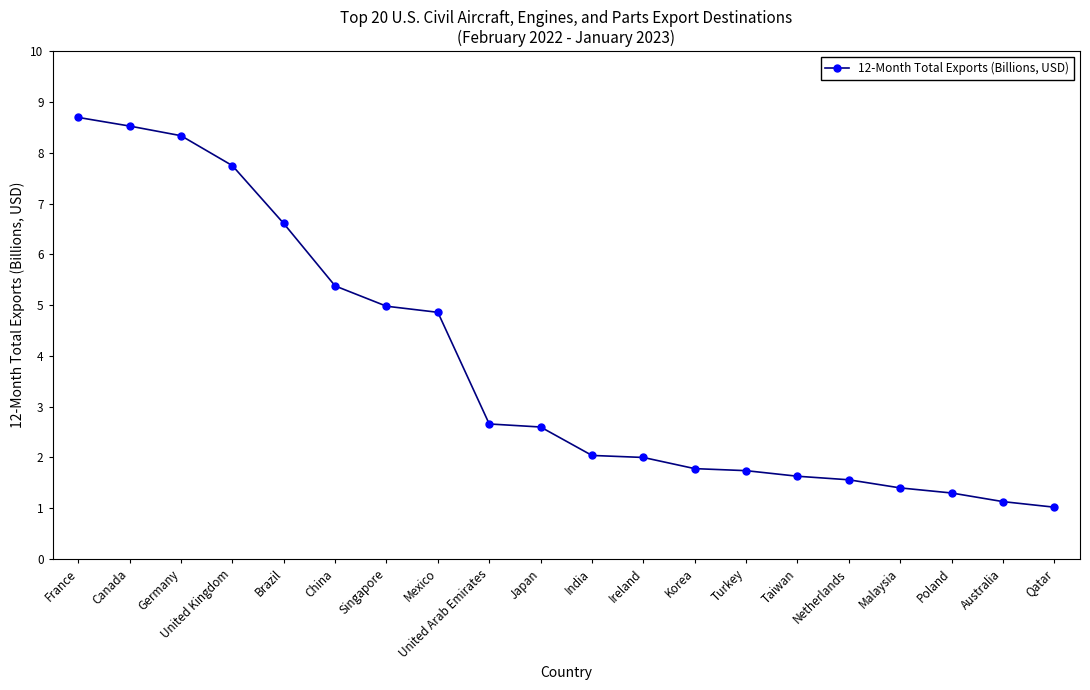

The chart shows a value of 0.5 at Australia. True or false?

False